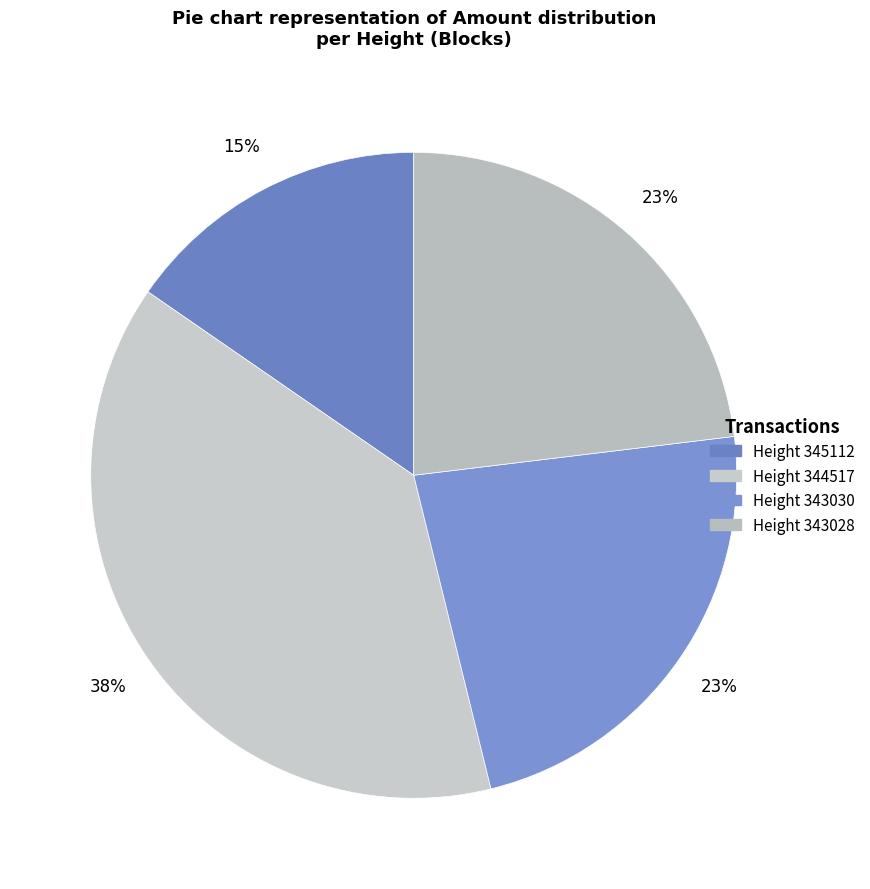

To the nearest percent, what is the average slice percentage?

25%